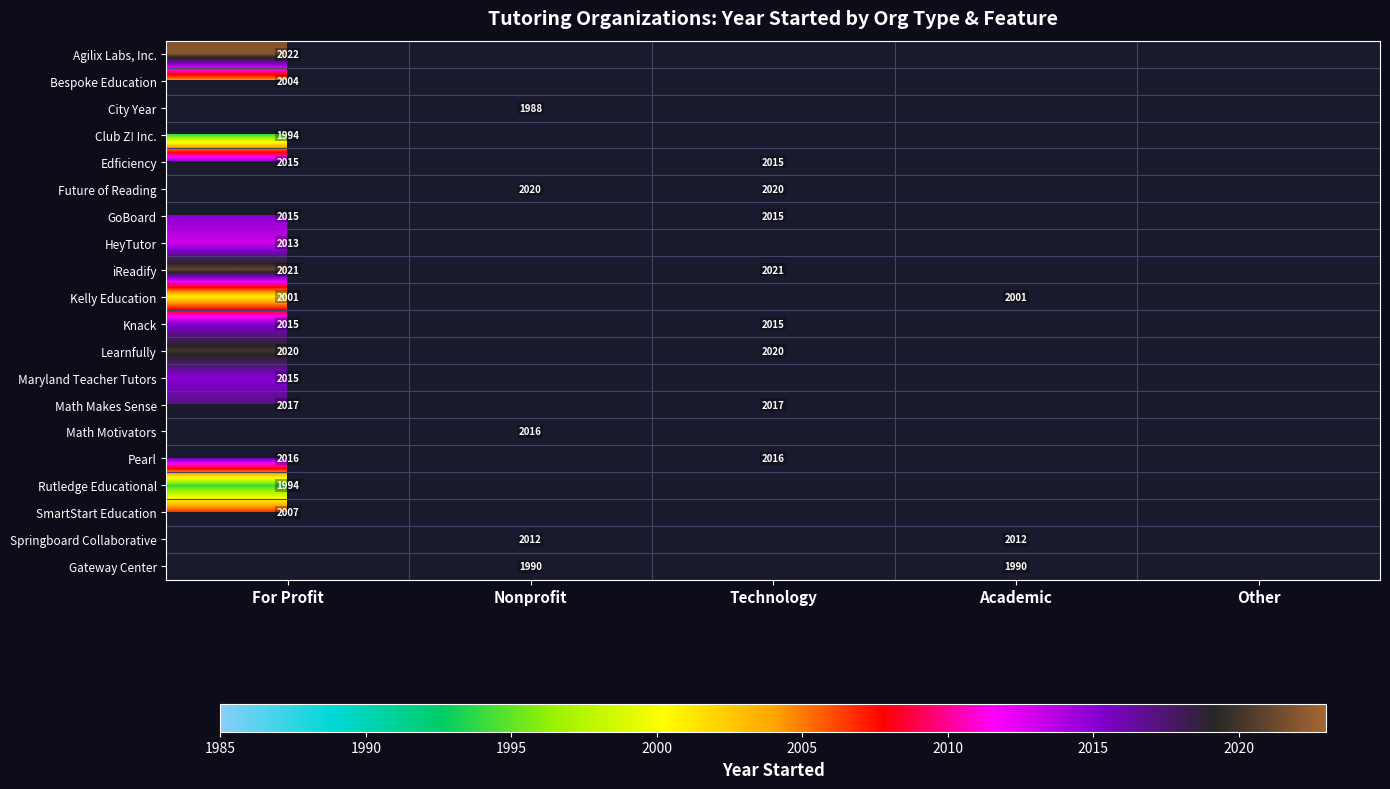

The HeyTutor series shows 2013 at For Profit. True or false?

True